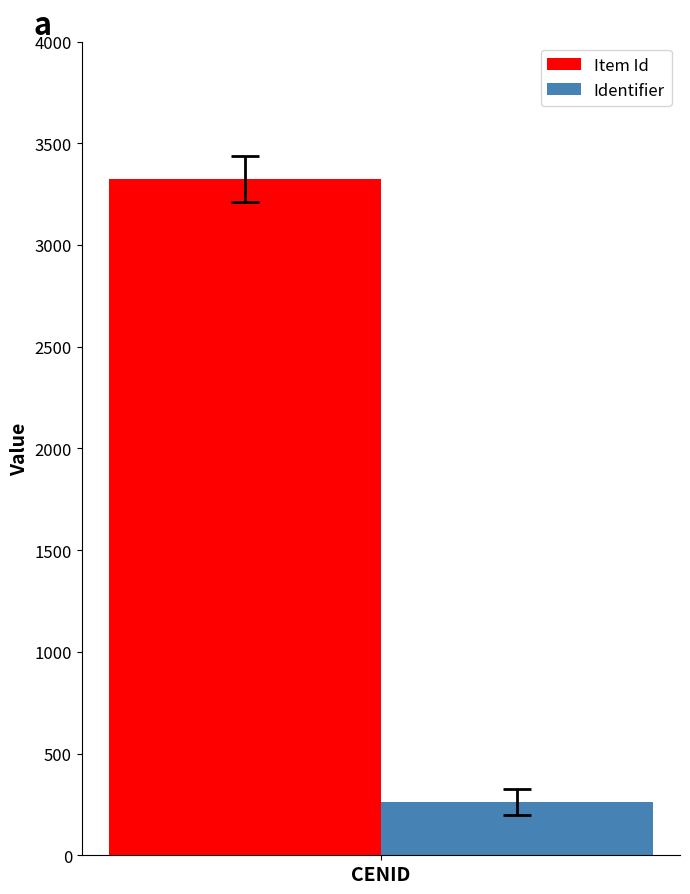

Rank the series by their average value, from lowest to highest.

Identifier, Item Id